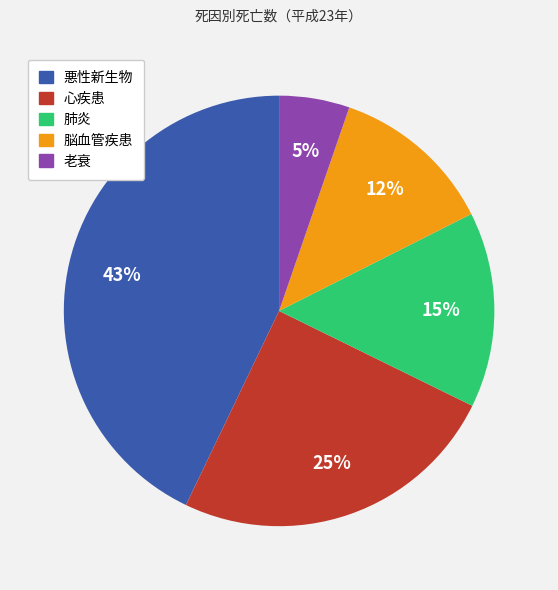

To the nearest percent, what is the difference between the largest and smallest slice percentages?

38%